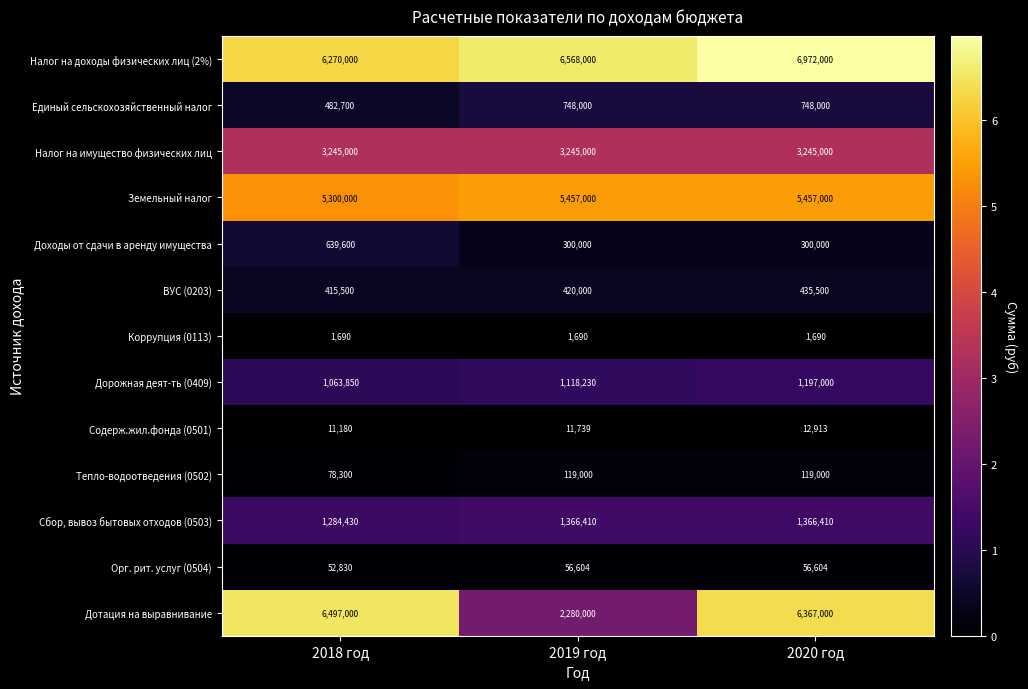

Read the Дотация на выравнивание value at 2020 год, to the nearest 50.

6367000